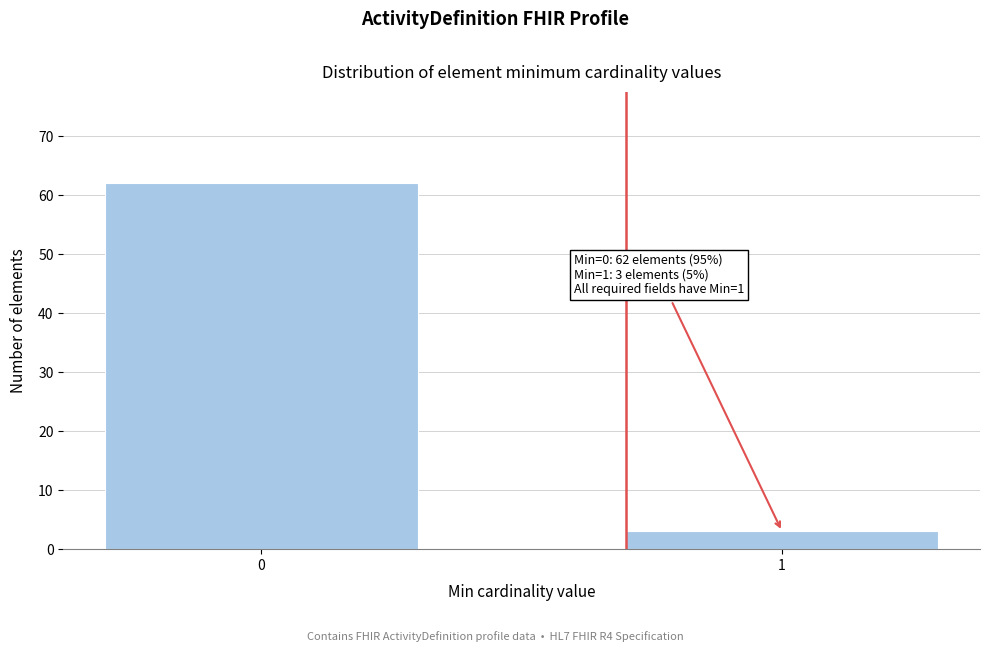

Reading right to left, list all the values displayed in this chart.

1=3	0=62